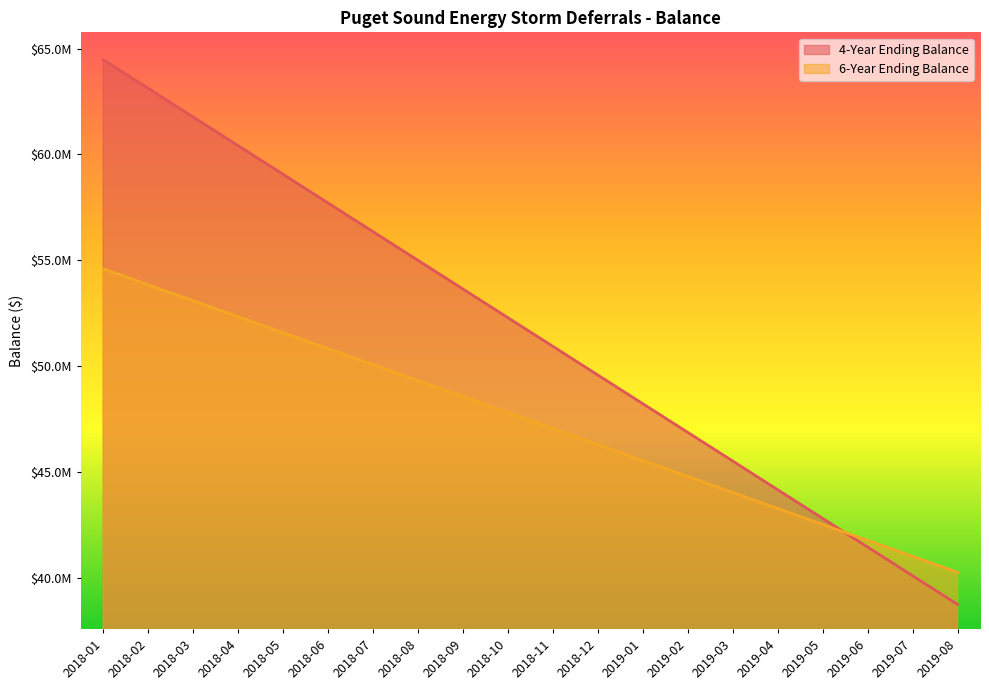

Which series has the largest total across all categories?

4-Year Ending Balance